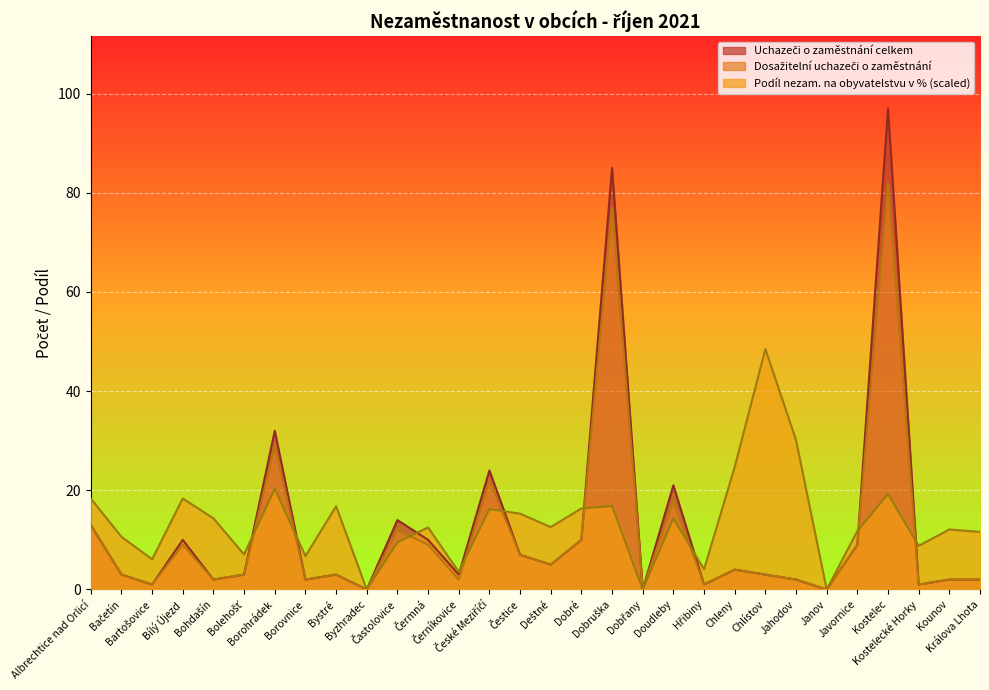

Which series has the widest spread of values?

Uchazeči o zaměstnání celkem